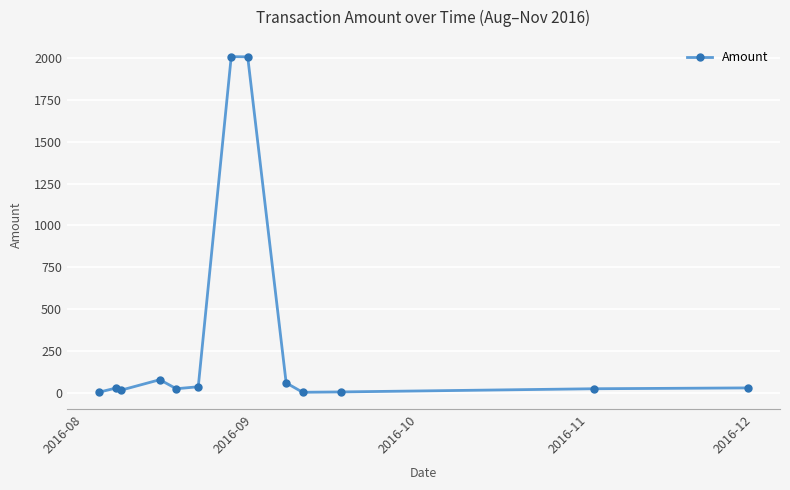

What is the sum of all values?

4332